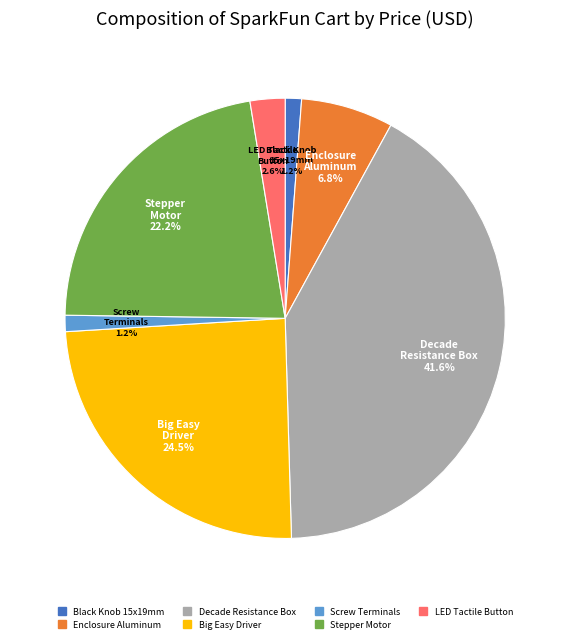

Count the number of slices in the pie.

7